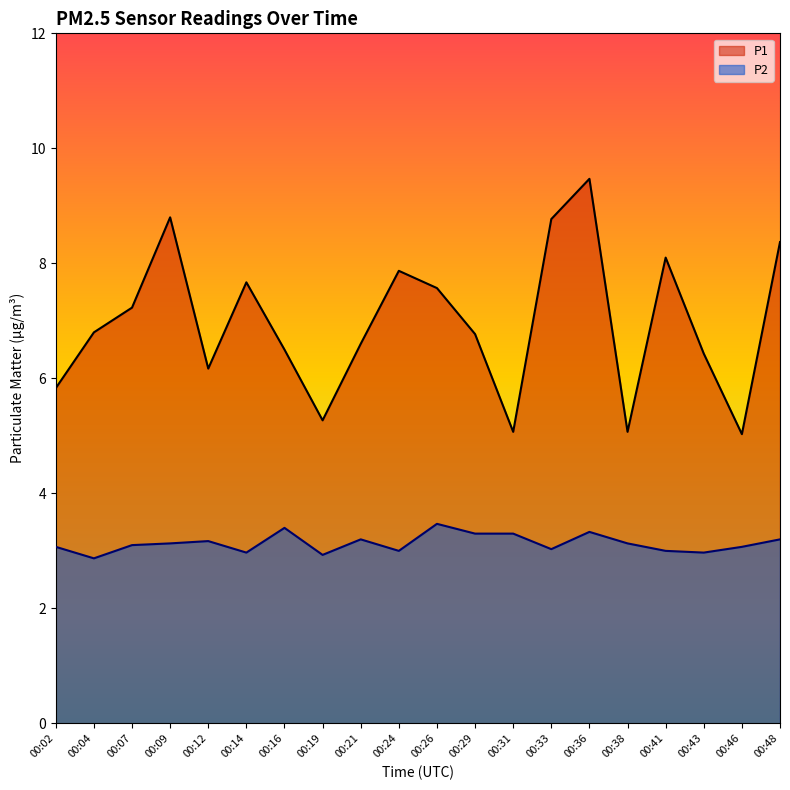

How many data points in P1 are less than 6?

5